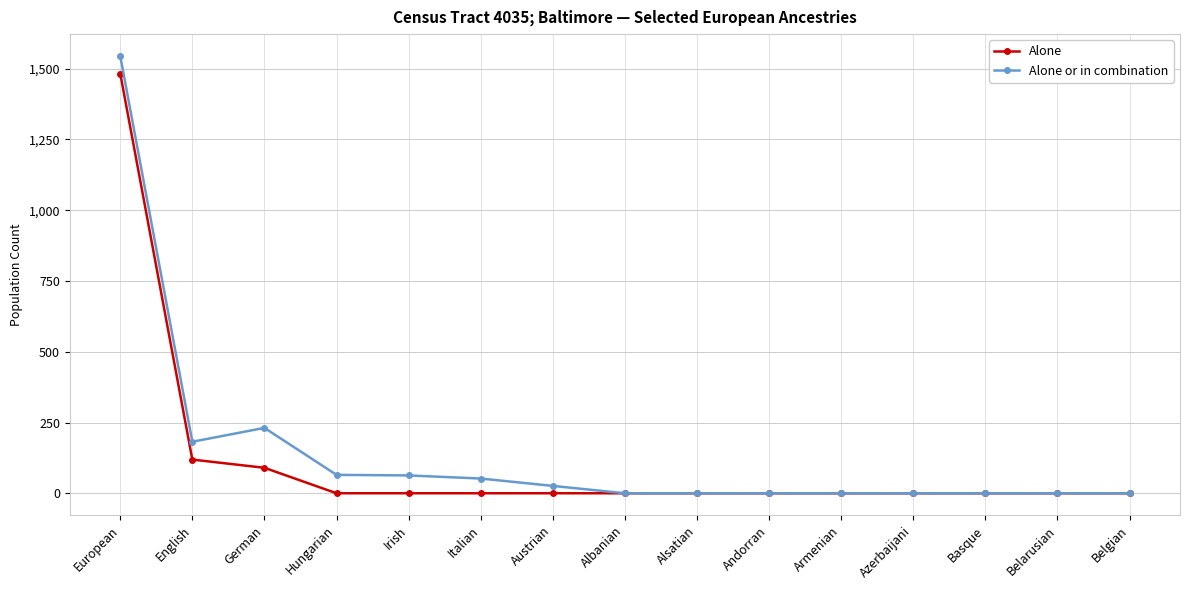

What is the difference between the second highest and minimum values in the Alone or in combination series?

231